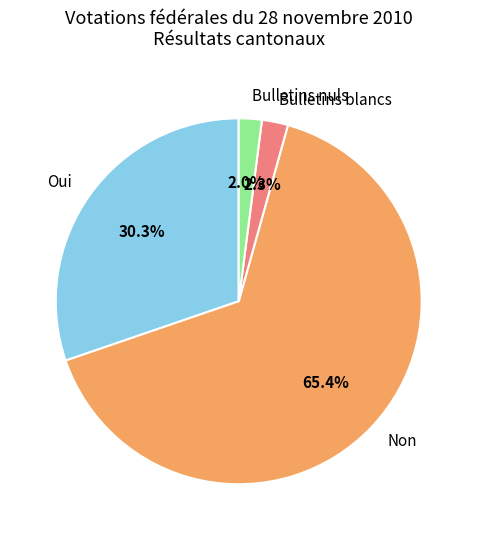

What percentage is NOT represented by Bulletins blancs?

97.7%